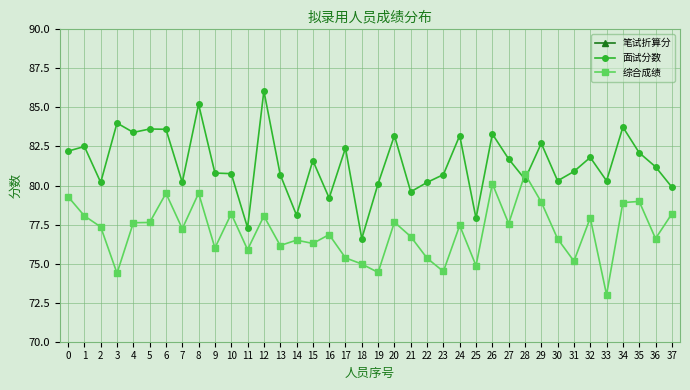

True or false: 综合成绩 and 笔试折算分 intersect in this chart.

False